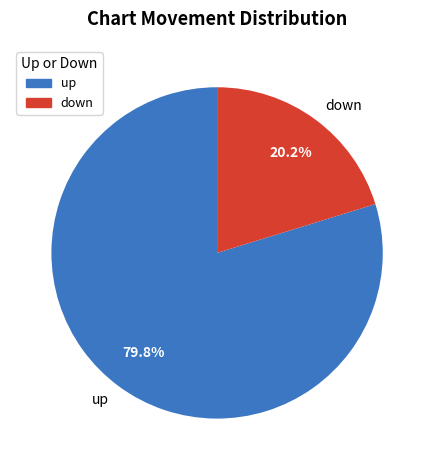

To the nearest percent, what is the combined percentage of down and up?

100%